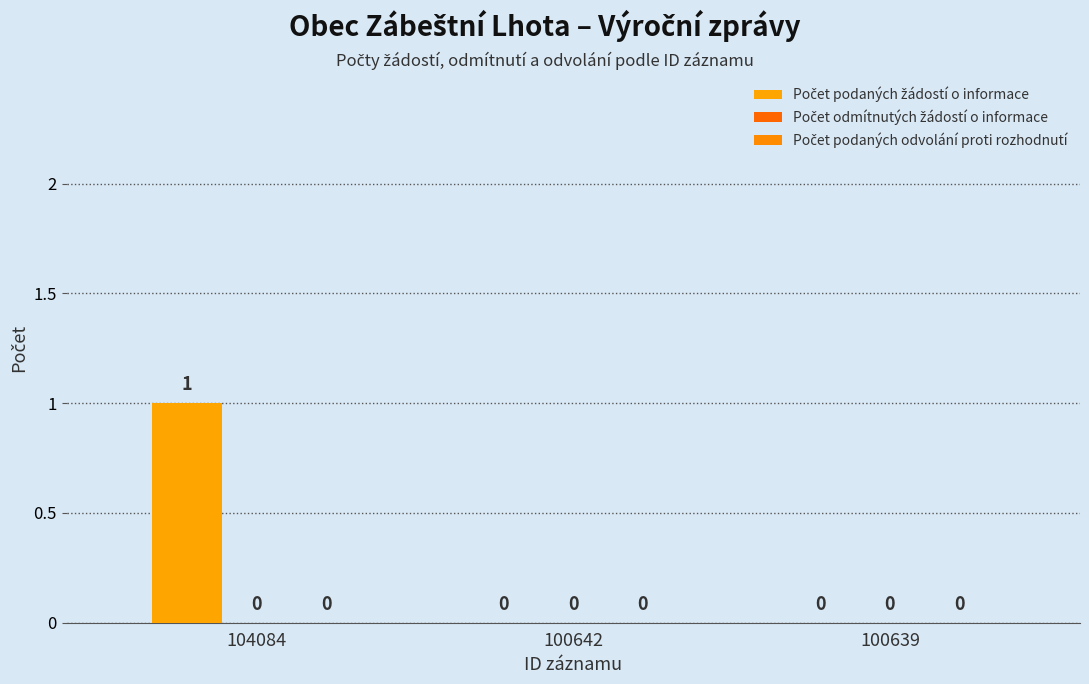

How many categories are shown in the chart?

3